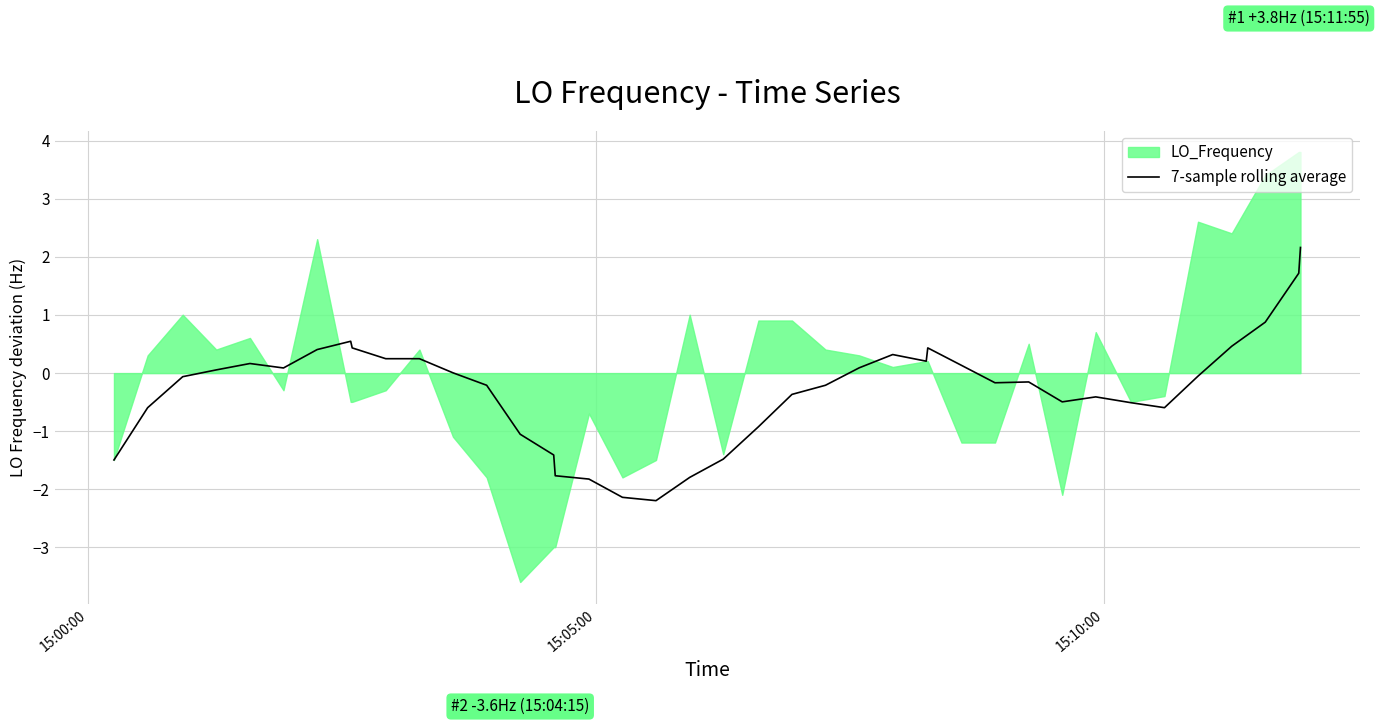

What is the minimum value for 7-sample rolling average?

-2.2